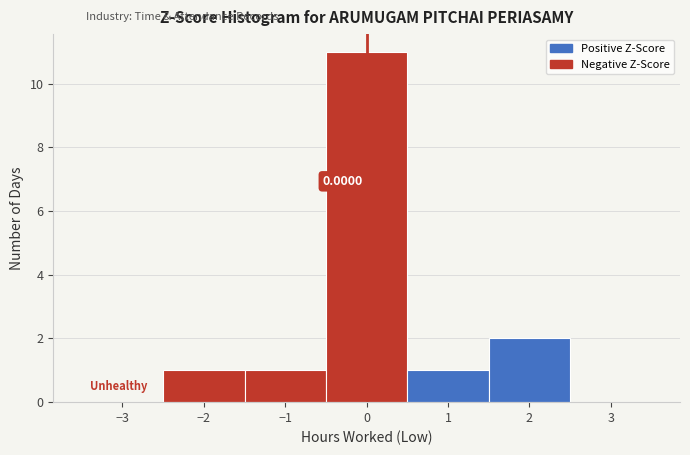

Over which range of the x-axis is the bar tallest?

-0.5 to 0.5